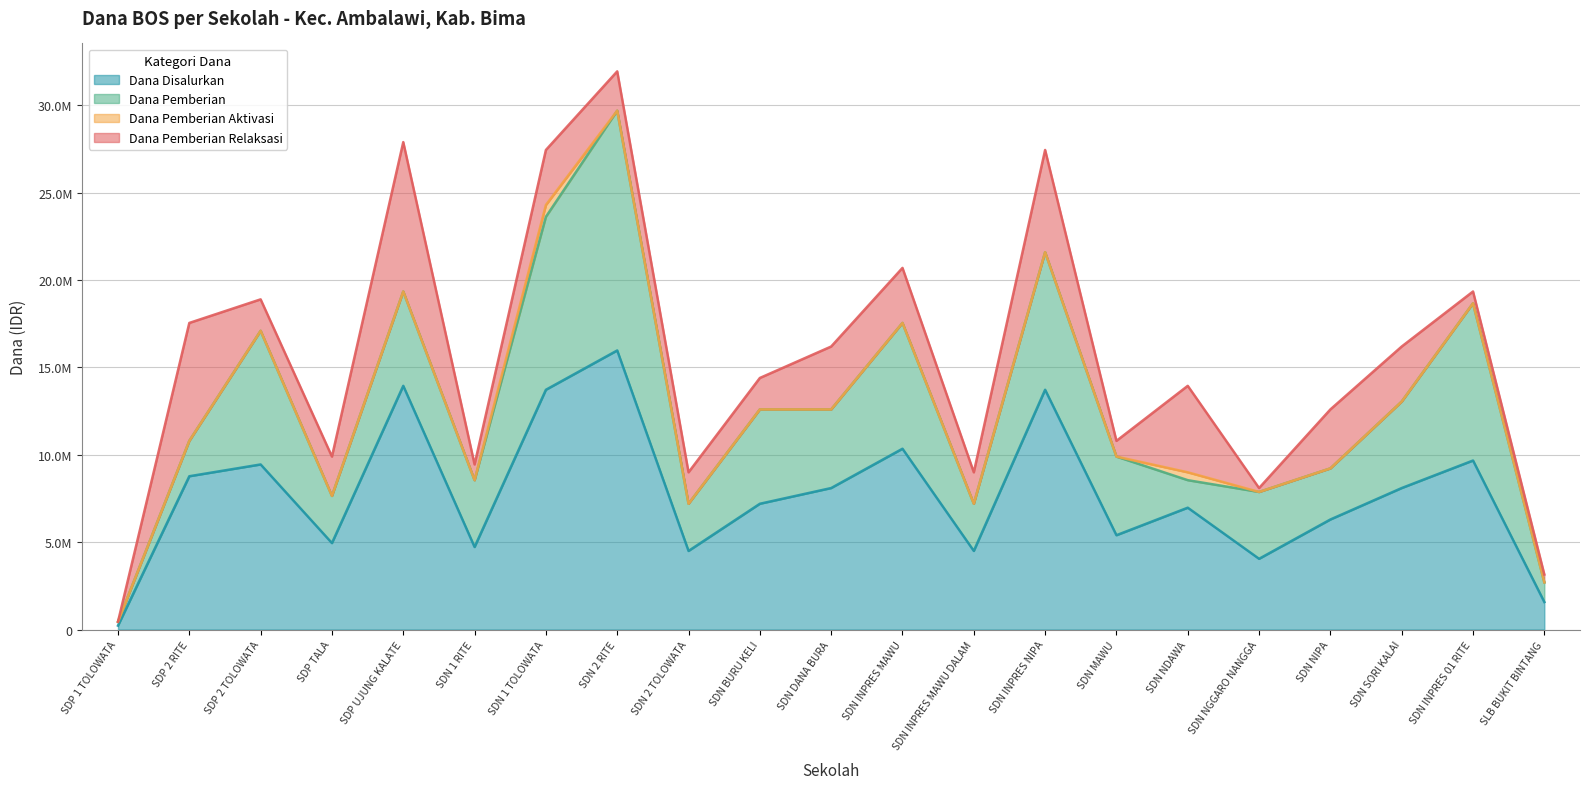

Reading left to right, transcribe all the data shown in this chart.

Dana Disalurkan: SD INPRES 1 TOLOWATA=225000	SD INPRES 2 RITE=8775000	SD INPRES 2 TOLOWATA=9450000	SD INPRES TALA=4950000	SD INPRES UJUNG KALATE=13950000	SD NEGERI 1 RITE=4725000	SD NEGERI 1 TOLOWATA=13725000	SD NEGERI 2 RITE=15975000	SD NEGERI 2 TOLOWATA=4500000	SD NEGERI BURU KELI=7200000	SD NEGERI DANA BURA=8100000	SD NEGERI INPRES MAWU=10350000	SD NEGERI INPRES MAWU DALAM=4500000	SD NEGERI INPRES NIPA=13725000	SD NEGERI MAWU=5400000	SD NEGERI NDAWA=6975000	SD NEGERI NGGARO NANGGA=4050000	SD NEGERI NIPA=6300000	SD NEGERI SORI KALAI=8100000	SDN INPRES 01 RITE=9675000	SLB BUKIT BINTANG=1575000
Dana Pemberian: SD INPRES 1 TOLOWATA=225000	SD INPRES 2 RITE=2025000	SD INPRES 2 TOLOWATA=7650000	SD INPRES TALA=2700000	SD INPRES UJUNG KALATE=5400000	SD NEGERI 1 RITE=3825000	SD NEGERI 1 TOLOWATA=9900000	SD NEGERI 2 RITE=13725000	SD NEGERI 2 TOLOWATA=2700000	SD NEGERI BURU KELI=5400000	SD NEGERI DANA BURA=4500000	SD NEGERI INPRES MAWU=7200000	SD NEGERI INPRES MAWU DALAM=2700000	SD NEGERI INPRES NIPA=7875000	SD NEGERI MAWU=4500000	SD NEGERI NDAWA=1575000	SD NEGERI NGGARO NANGGA=3825000	SD NEGERI NIPA=2925000	SD NEGERI SORI KALAI=4950000	SDN INPRES 01 RITE=9000000	SLB BUKIT BINTANG=1125000
Dana Pemberian Aktivasi: SD INPRES 1 TOLOWATA=0	SD INPRES 2 RITE=0	SD INPRES 2 TOLOWATA=0	SD INPRES TALA=0	SD INPRES UJUNG KALATE=0	SD NEGERI 1 RITE=0	SD NEGERI 1 TOLOWATA=675000	SD NEGERI 2 RITE=0	SD NEGERI 2 TOLOWATA=0	SD NEGERI BURU KELI=0	SD NEGERI DANA BURA=0	SD NEGERI INPRES MAWU=0	SD NEGERI INPRES MAWU DALAM=0	SD NEGERI INPRES NIPA=0	SD NEGERI MAWU=0	SD NEGERI NDAWA=450000	SD NEGERI NGGARO NANGGA=0	SD NEGERI NIPA=0	SD NEGERI SORI KALAI=0	SDN INPRES 01 RITE=0	SLB BUKIT BINTANG=0
Dana Pemberian Relaksasi: SD INPRES 1 TOLOWATA=0	SD INPRES 2 RITE=6750000	SD INPRES 2 TOLOWATA=1800000	SD INPRES TALA=2250000	SD INPRES UJUNG KALATE=8550000	SD NEGERI 1 RITE=900000	SD NEGERI 1 TOLOWATA=3150000	SD NEGERI 2 RITE=2250000	SD NEGERI 2 TOLOWATA=1800000	SD NEGERI BURU KELI=1800000	SD NEGERI DANA BURA=3600000	SD NEGERI INPRES MAWU=3150000	SD NEGERI INPRES MAWU DALAM=1800000	SD NEGERI INPRES NIPA=5850000	SD NEGERI MAWU=900000	SD NEGERI NDAWA=4950000	SD NEGERI NGGARO NANGGA=225000	SD NEGERI NIPA=3375000	SD NEGERI SORI KALAI=3150000	SDN INPRES 01 RITE=675000	SLB BUKIT BINTANG=450000